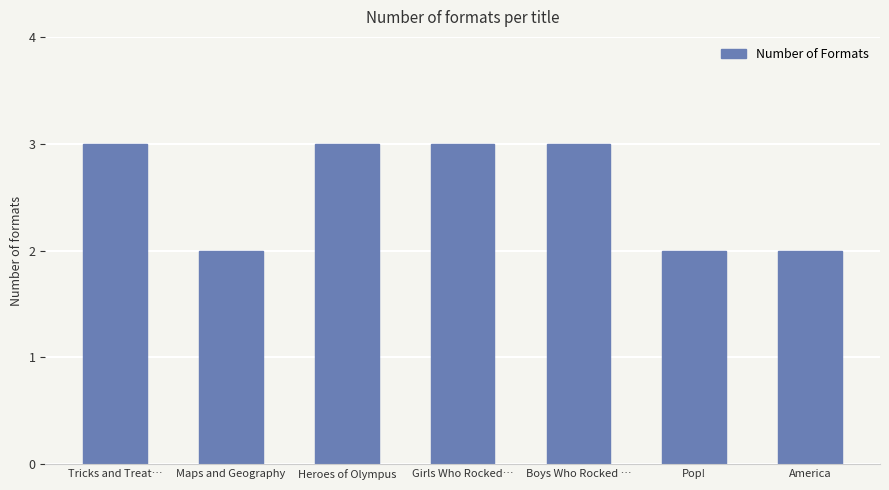

What is the sum of all values?

18